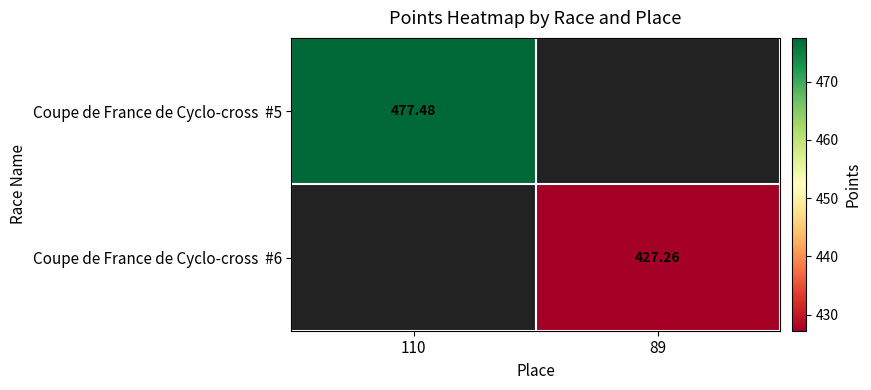

At which label does Coupe de France de Cyclo-cross #6 first exceed 427?

89